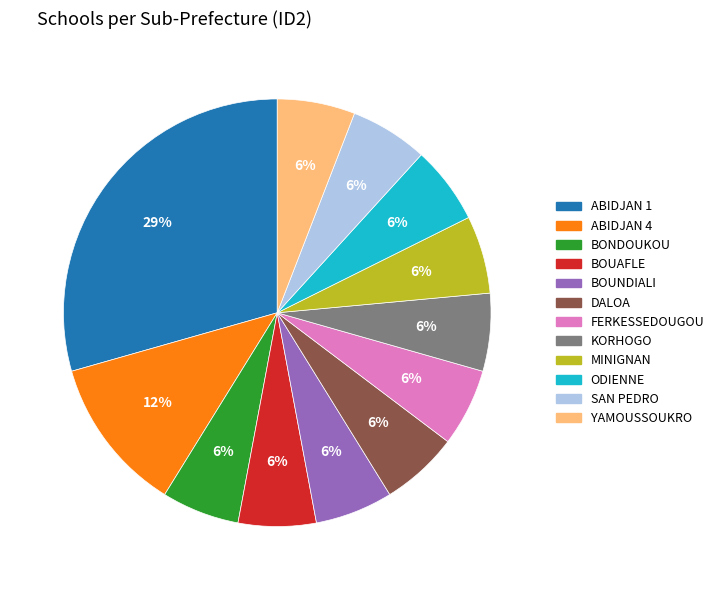

Is it true that ABIDJAN 4 is 6% of the pie?

False